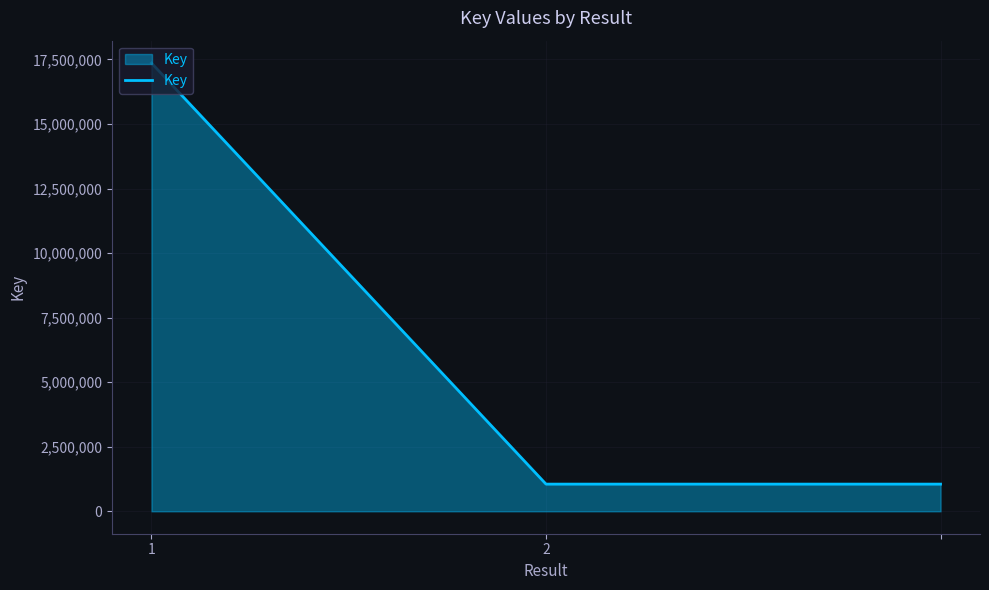

What is the maximum value shown in the chart?

17361337